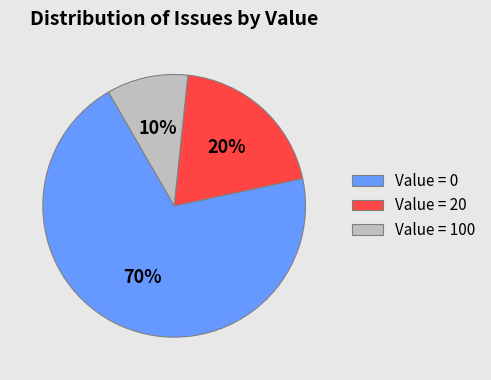

What is the ratio of the value at Value = 100 to the value at Value = 20?

0.5